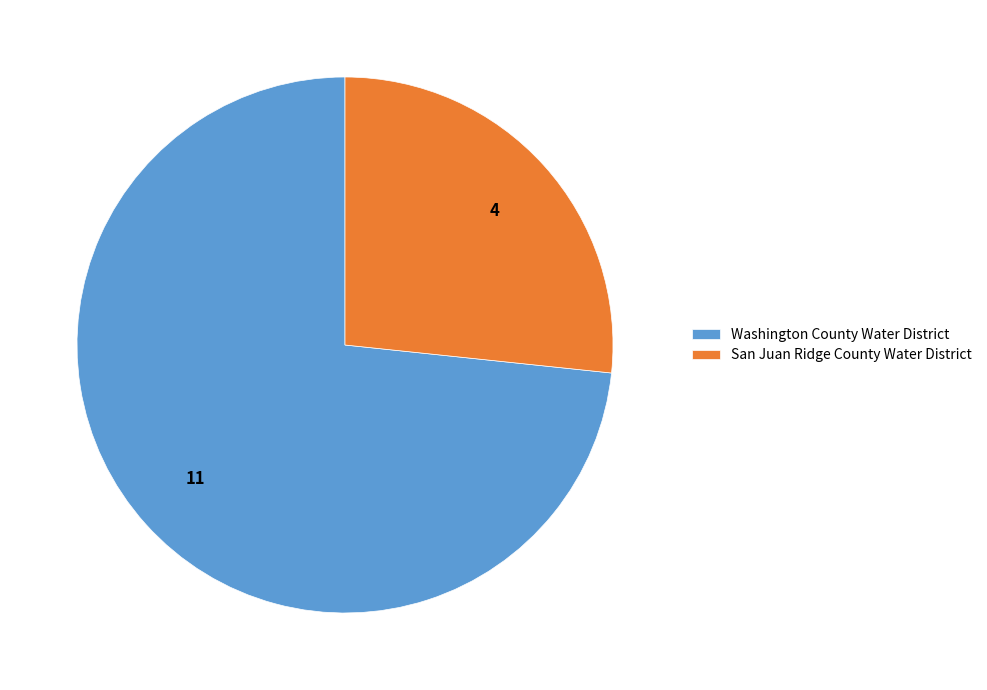

Which slice represents more than half of the pie?

Washington County Water District